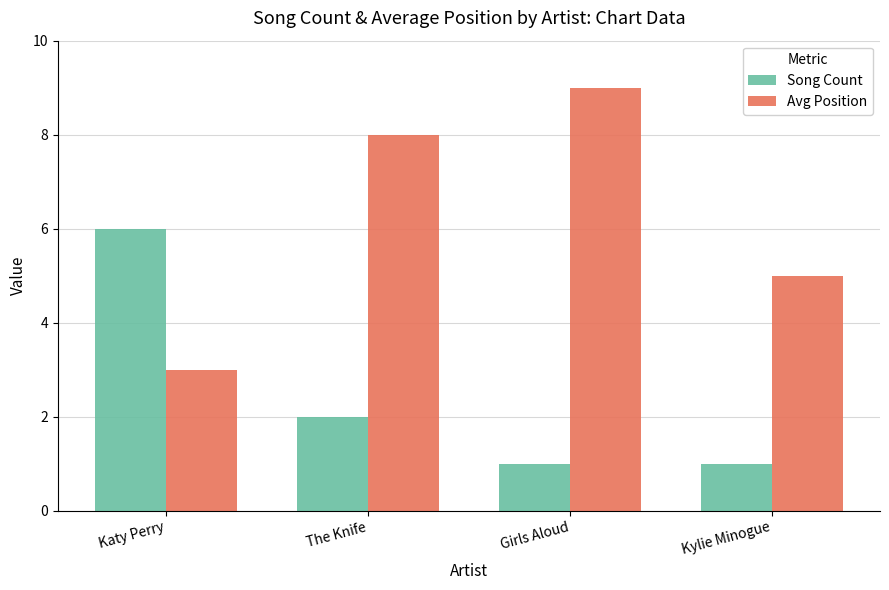

List the series in order of their overall mean, highest first.

Avg Position, Song Count